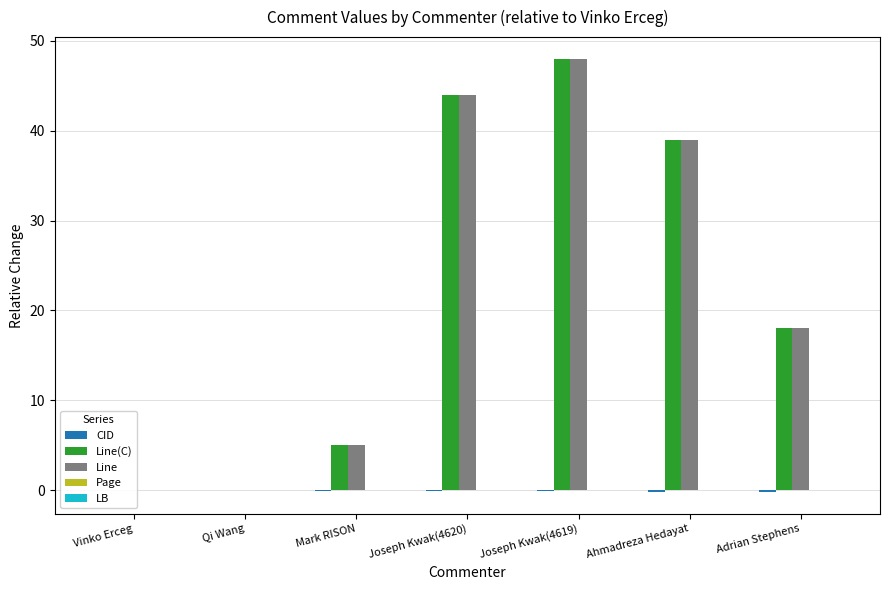

What is the average value of the Line series?

22.0